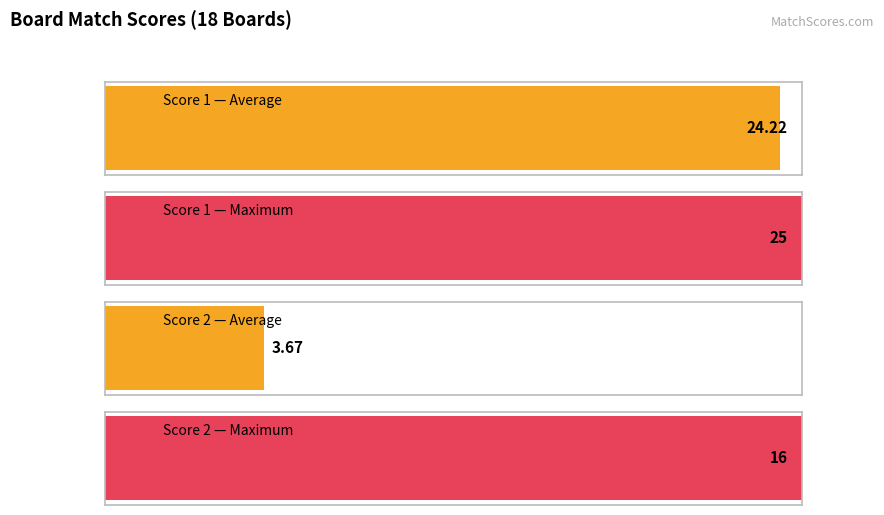

How many series are shown in this chart?

2